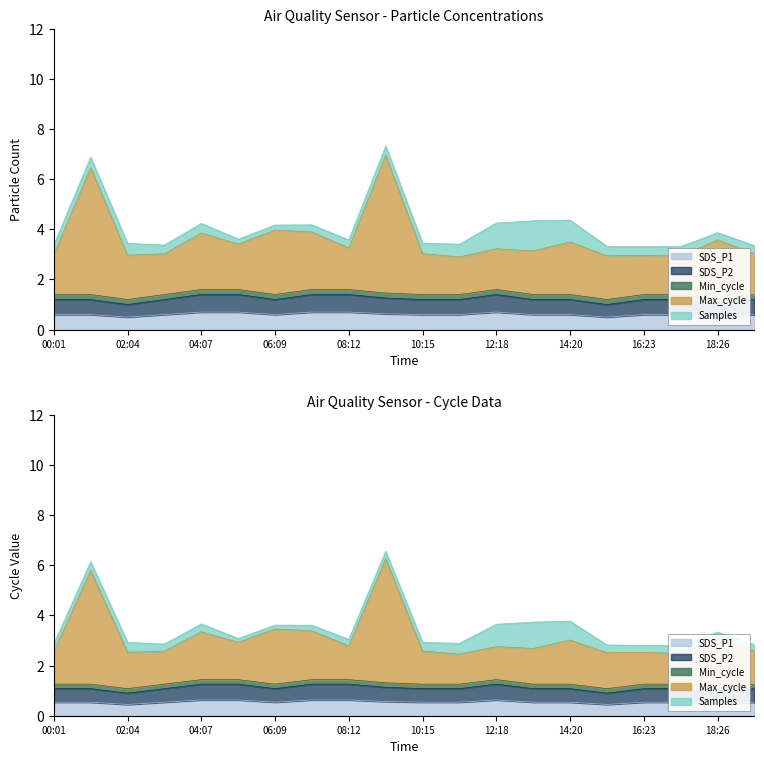

Which category has the highest value in the SDS_P2 series?

04:07